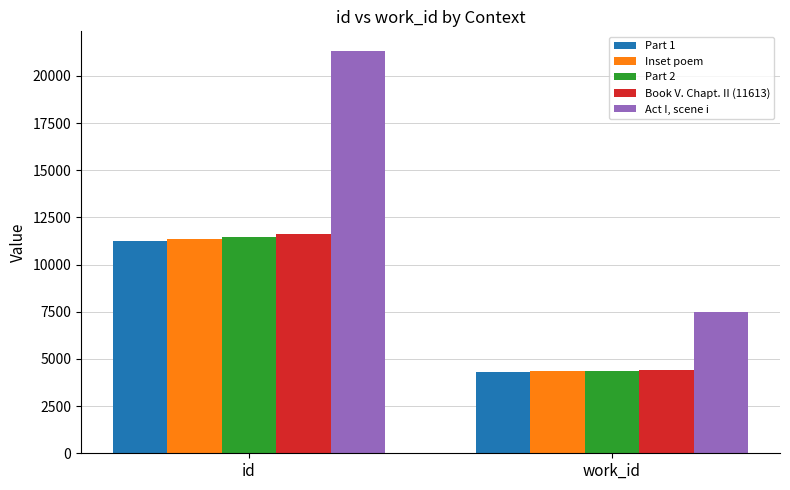

The Act I, scene i series shows 10310 at id. True or false?

False